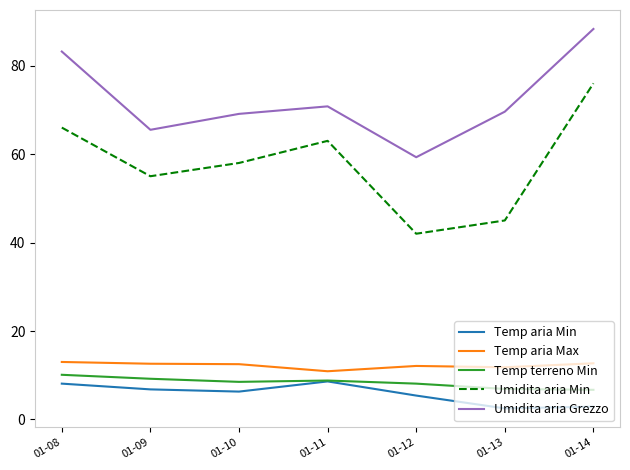

What is the average value of the Temp aria Max series?

12.2